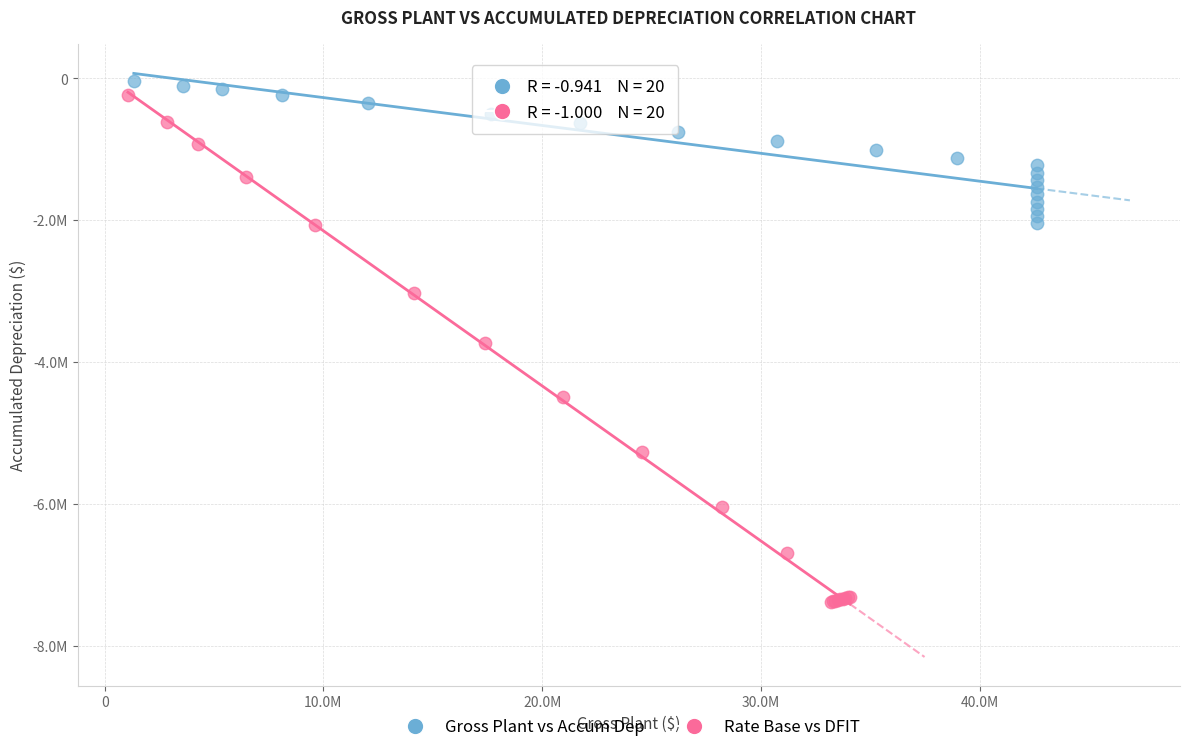

What are all the series names shown in the legend?

Gross Plant vs Accum Dep, Rate Base vs DFIT